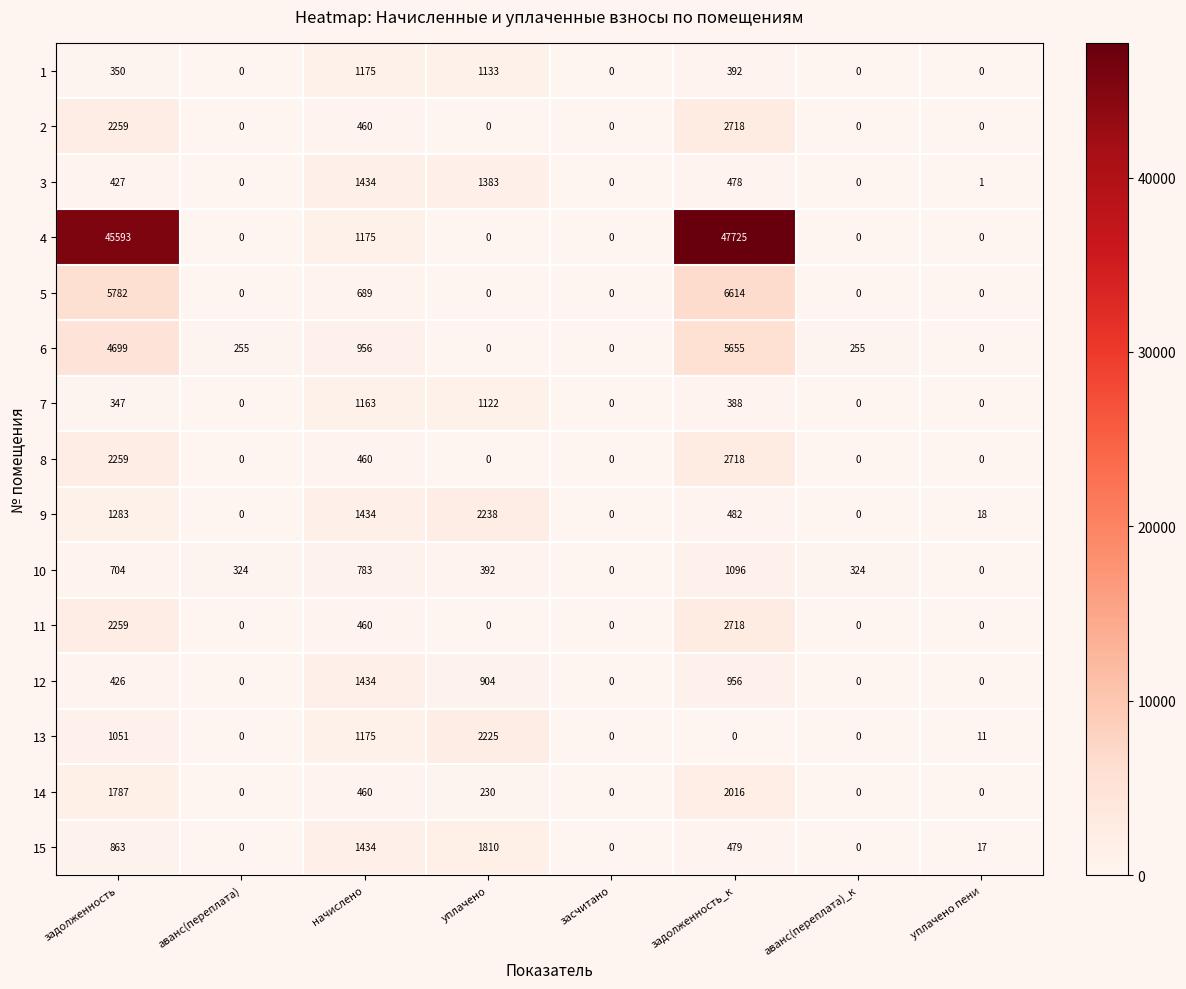

What is the difference between the 7 values at задолженность_к and начислено?

775